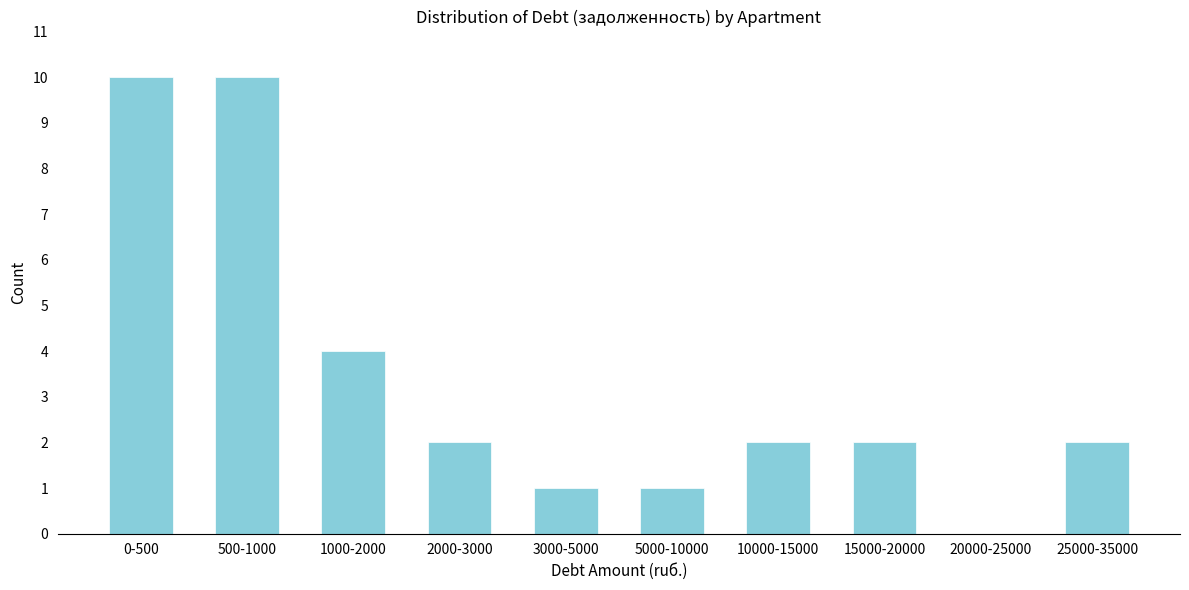

Reading right to left, transcribe all the data shown in this chart.

25000-35000=2	20000-25000=0	15000-20000=2	10000-15000=2	5000-10000=1	3000-5000=1	2000-3000=2	1000-2000=4	500-1000=10	0-500=10